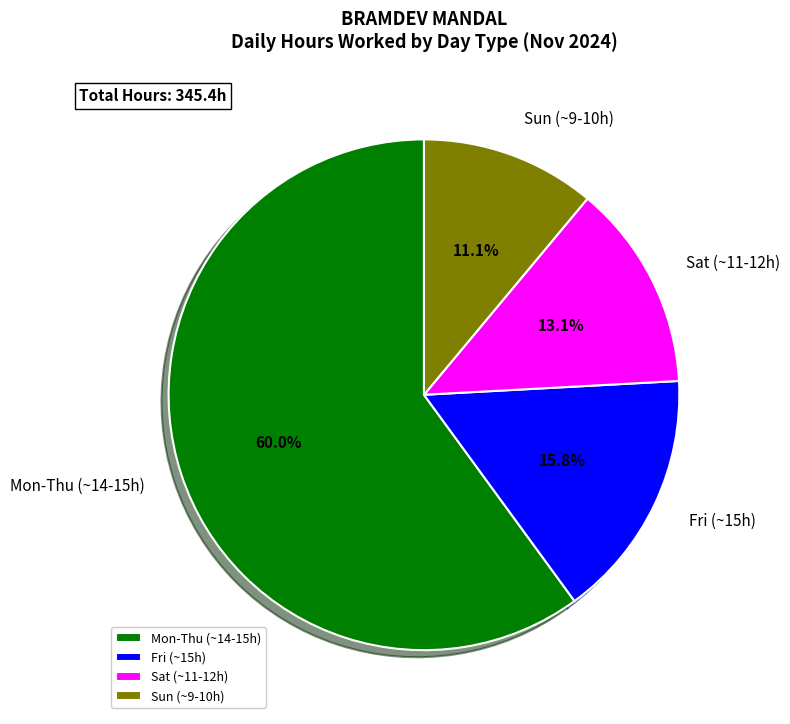

How many slices are in this pie chart?

4